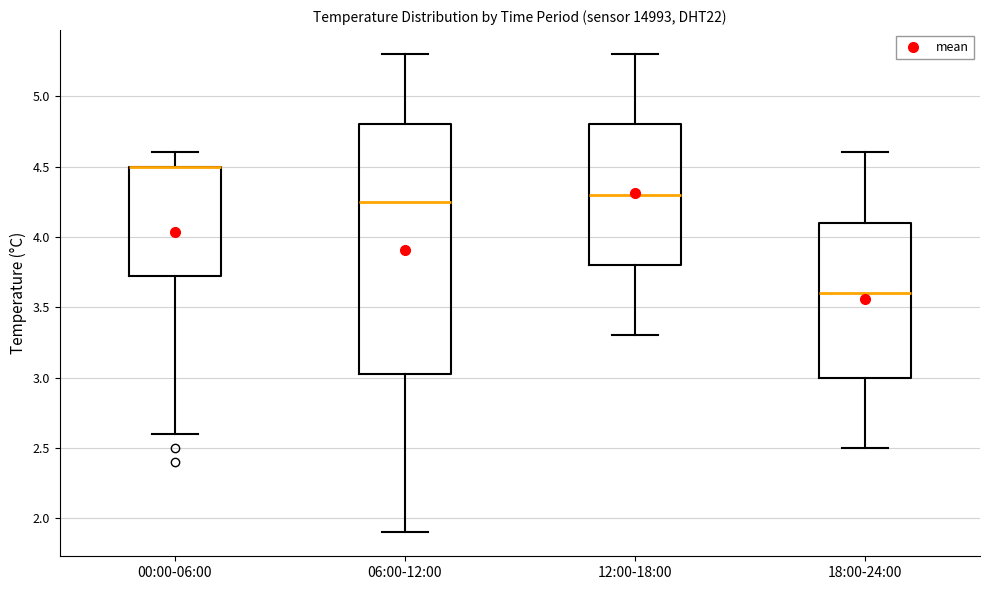

Reading left to right, transcribe this box plot: for each box, give where its median line is, the range the box spans, and where its two whiskers end, as read against the y-axis. The values are not printed on the chart, so give them approximately, as read against the axis.

00:00-06:00: median 4.50 (drawn on the box's upper edge), box 3.75 to 4.50, whiskers 2.60 to 4.60
06:00-12:00: median 4.25, box 3.05 to 4.80, whiskers 1.90 to 5.30
12:00-18:00: median 4.30, box 3.80 to 4.80, whiskers 3.30 to 5.30
18:00-24:00: median 3.60, box 3.00 to 4.10, whiskers 2.50 to 4.60